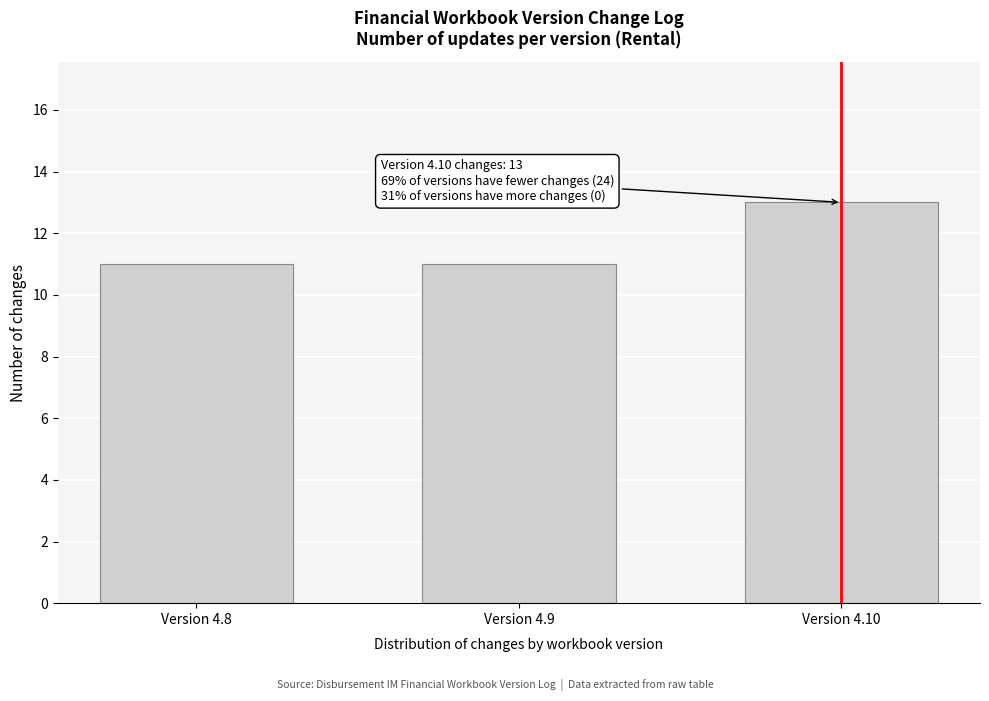

Reading right to left, list all the values displayed in this chart.

Version 4.10=13	Version 4.9=11	Version 4.8=11